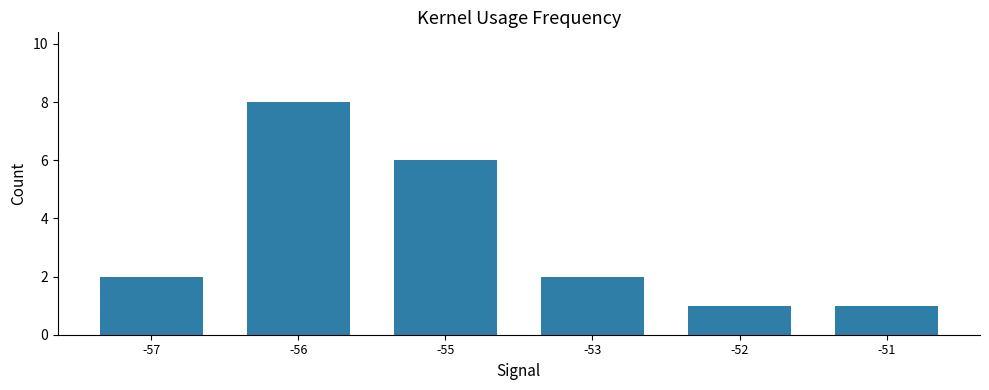

How many categories are shown in the chart?

6